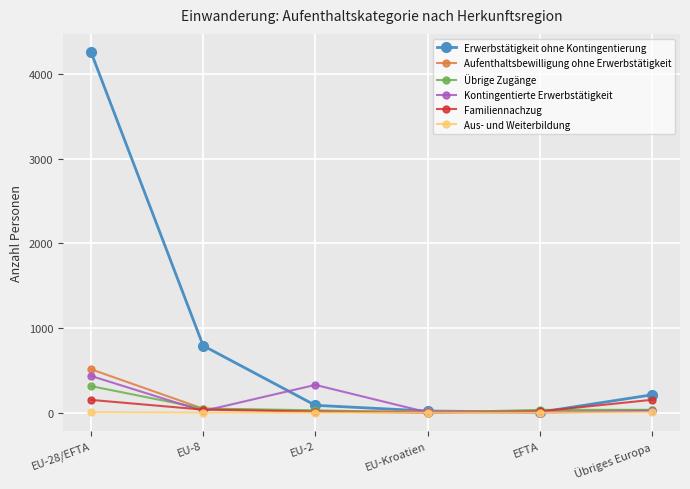

At which category is the sum across all series the highest?

EU-28/EFTA